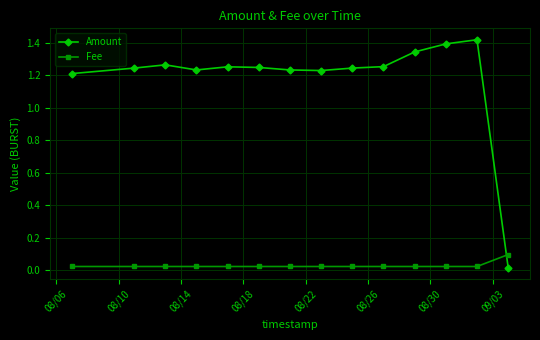

Count the Amount values in the range 1 to 2.

13